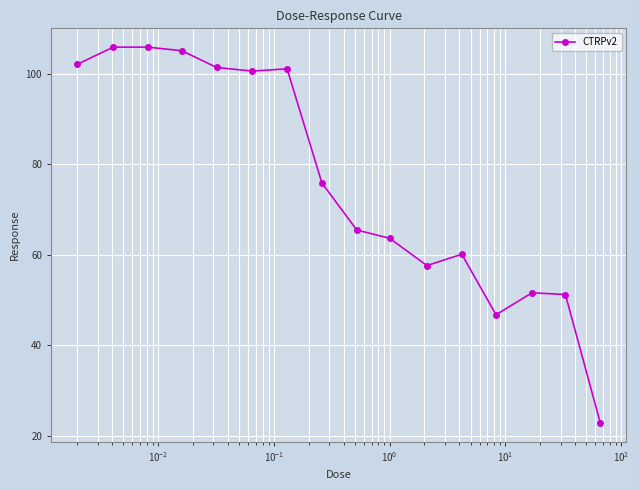

What is the value of the 2nd point from the left?

105.9